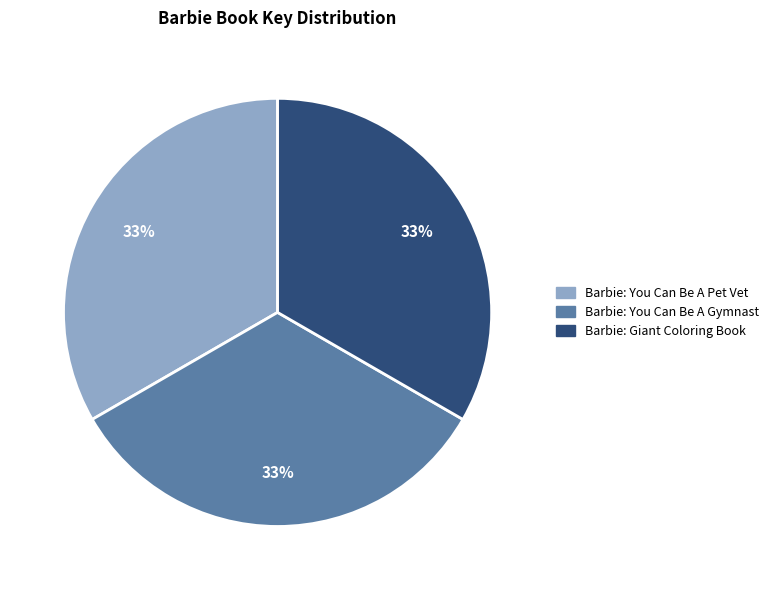

Count the number of slices in the pie.

3